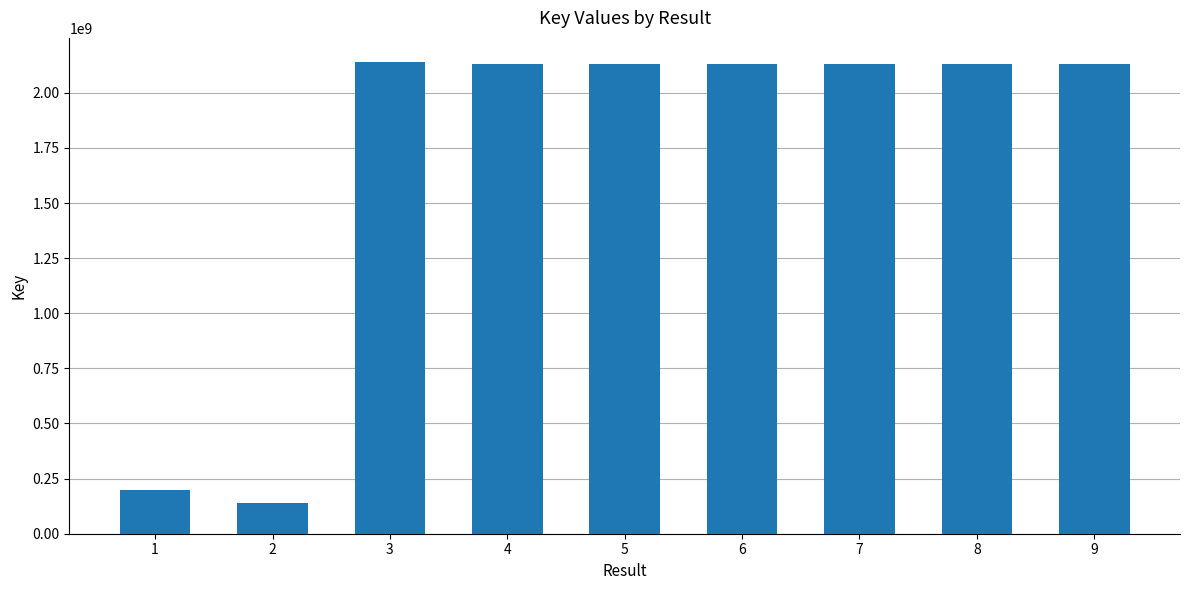

What is the value of the 7th bar from the left?

2130401857